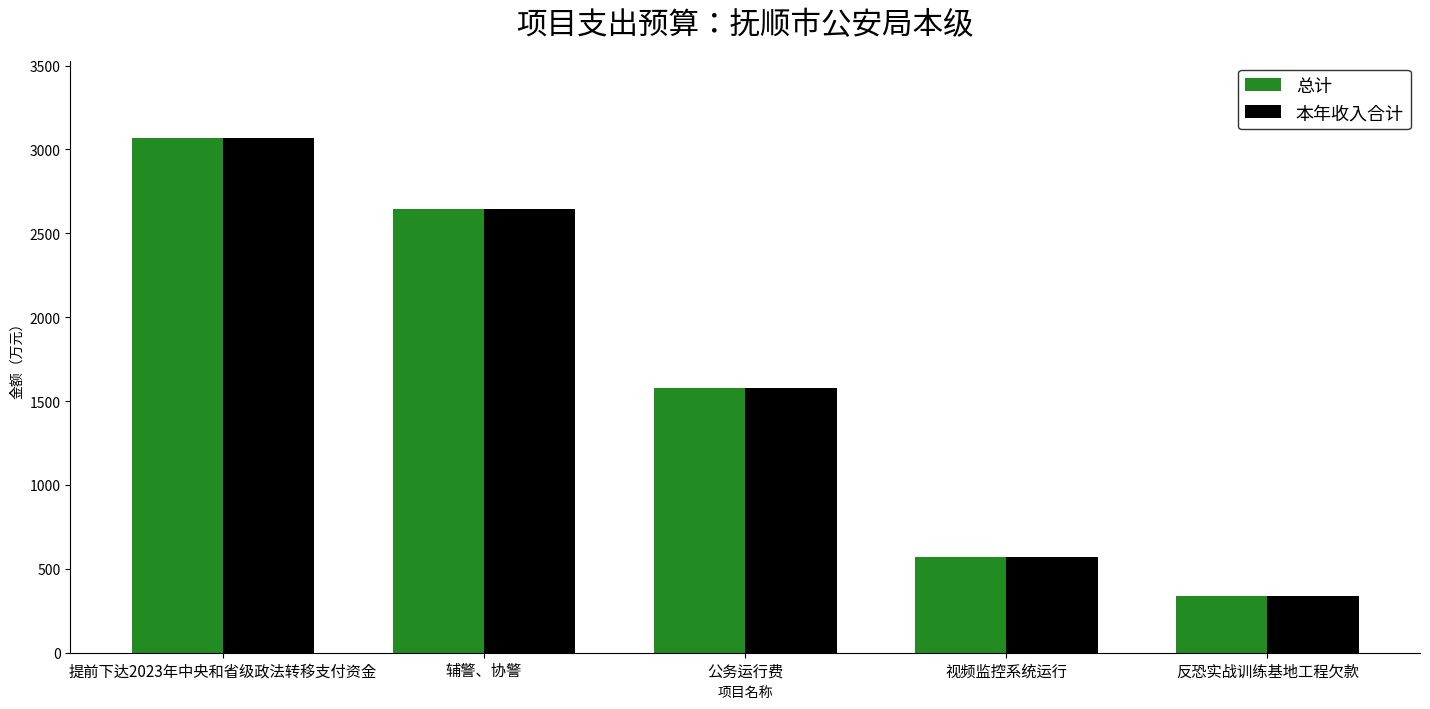

How many bars are there in total?

10